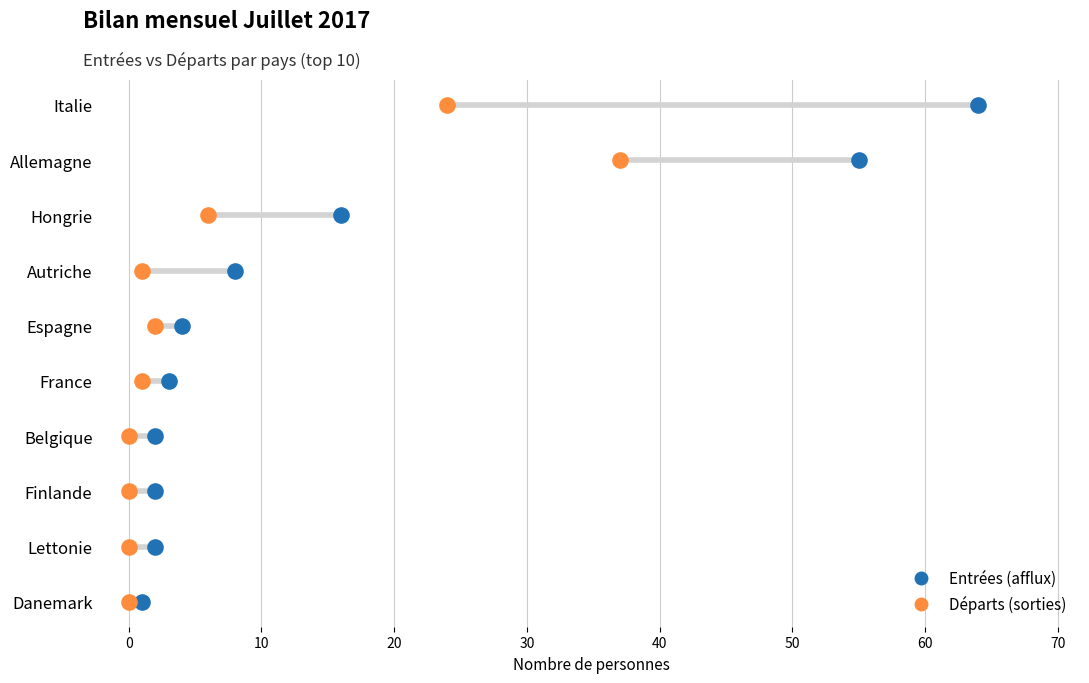

Which series contains the highest Y value?

Entrées (afflux)